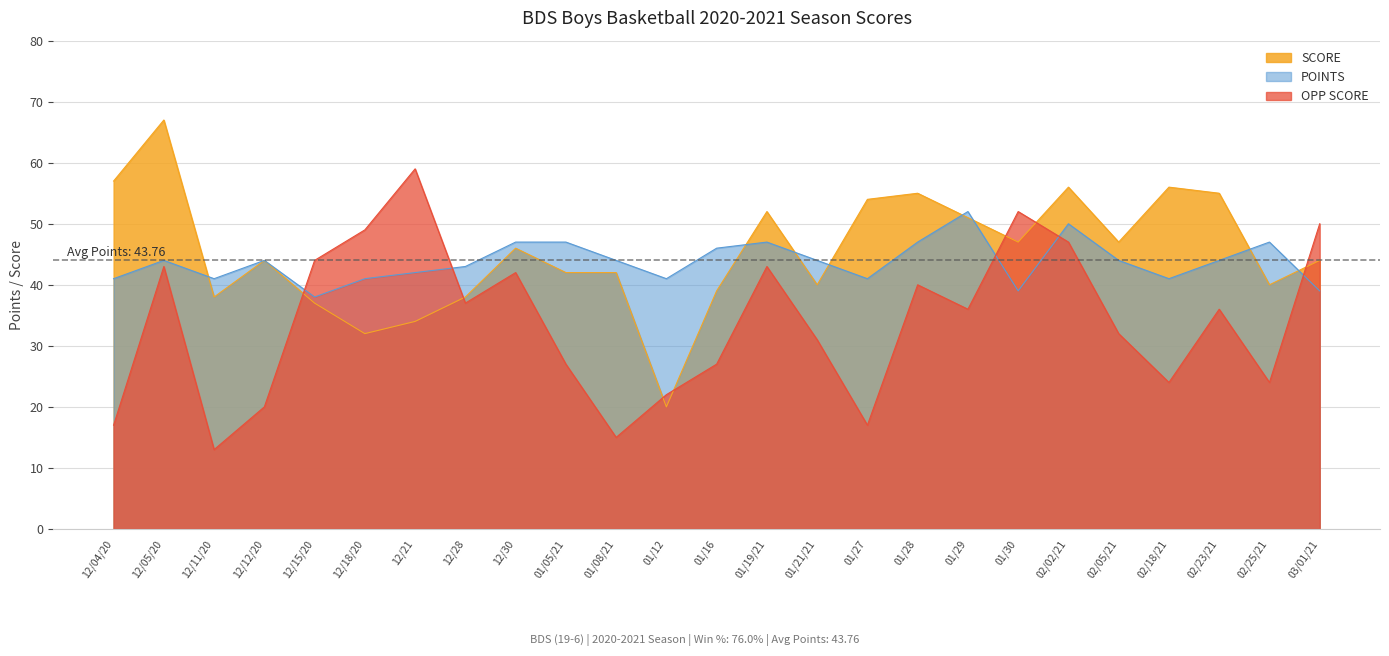

How many categories are shown in the chart?

25